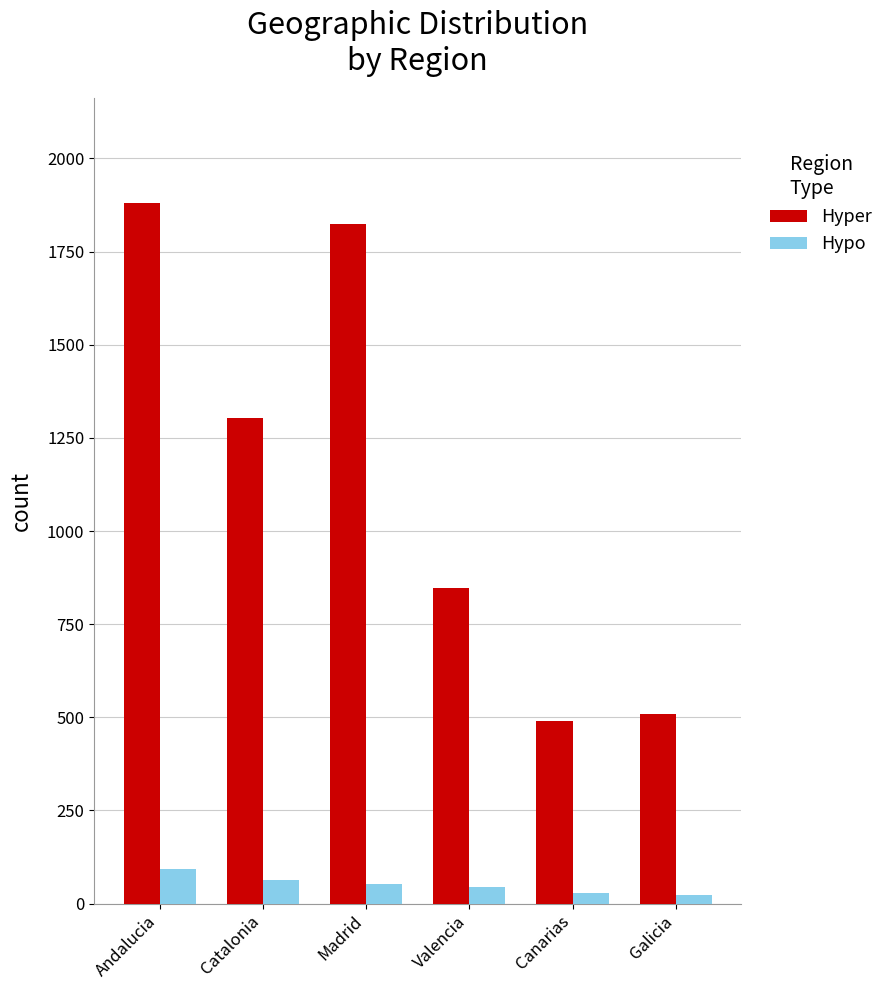

What position from the left is Andalucia?

1